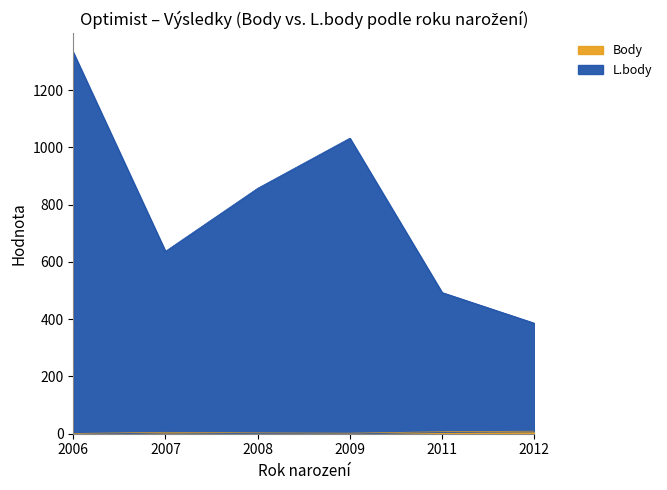

How many lines are shown in the chart?

2